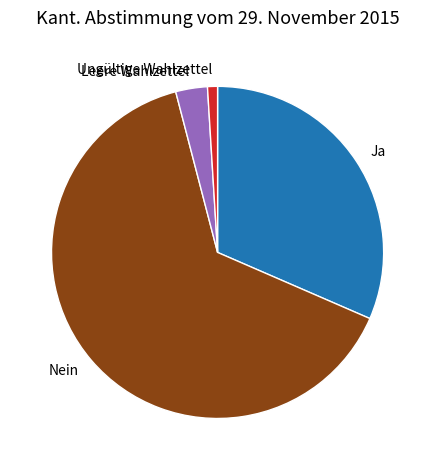

Combined, do Ungültige Wahlzettel and Nein account for over 50%?

Yes